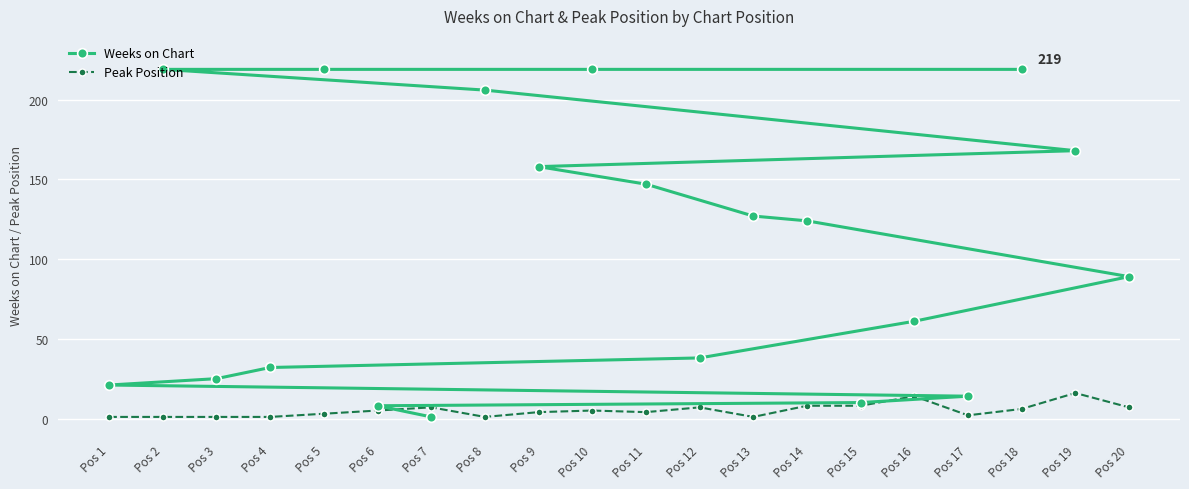

What is the difference between the Peak Position values at Pos 7 and Pos 16?

7